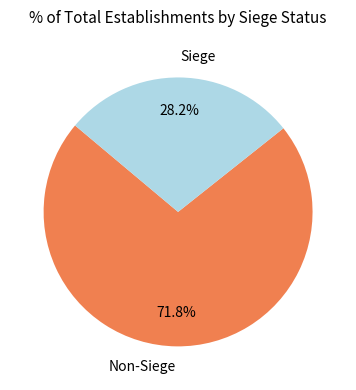

Is the sum of Siege and Non-Siege greater than half?

Yes